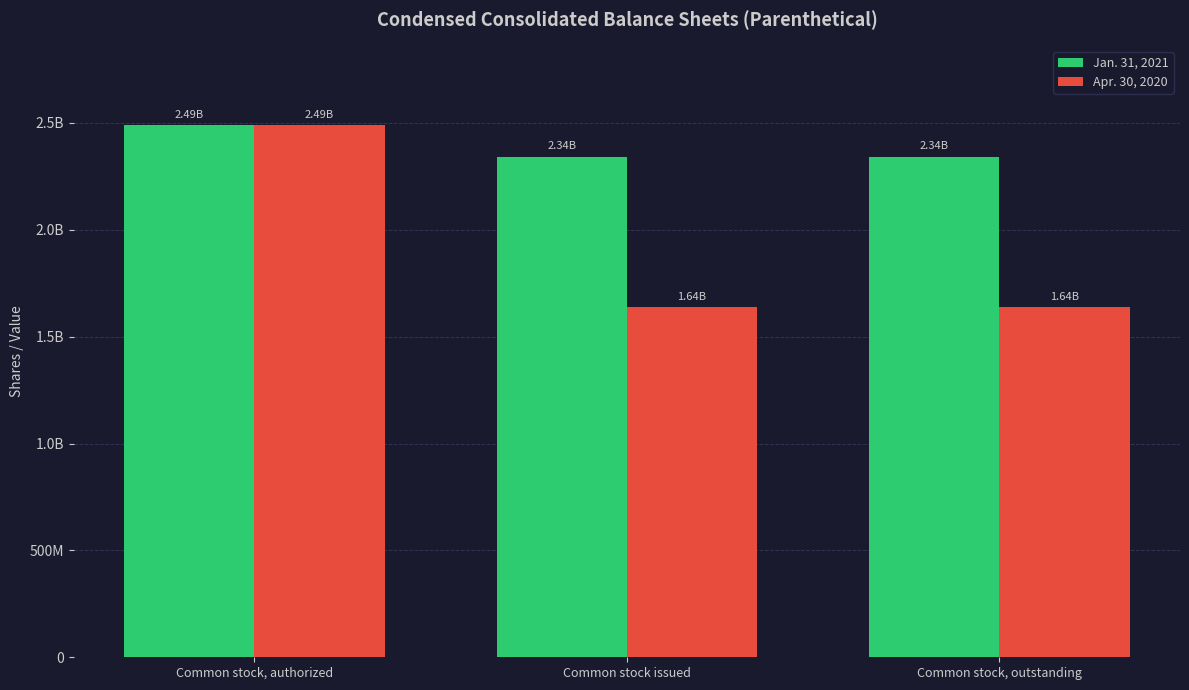

Are the bars horizontal?

No